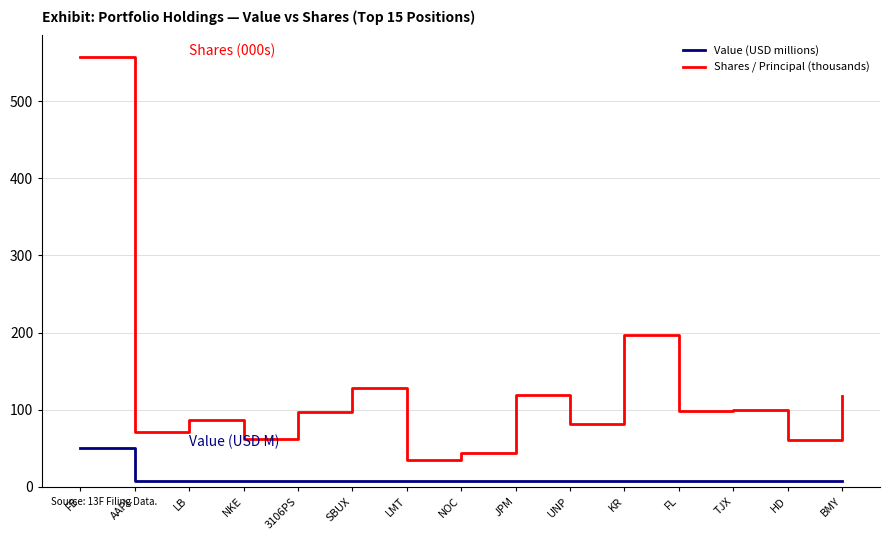

True or false: Value (USD millions) and Shares / Principal (thousands) intersect in this chart.

False